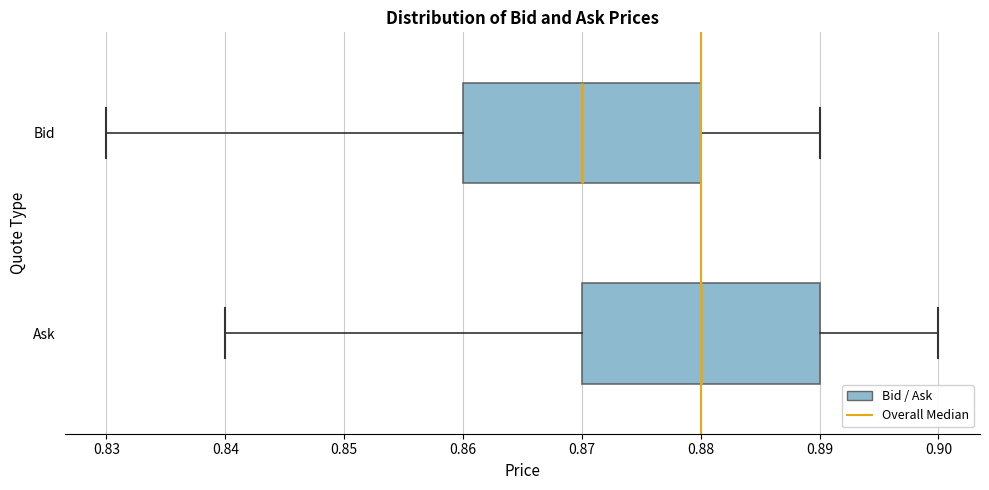

Reading bottom to top, transcribe this box plot: for each box, give where its median line is, the range the box spans, and where its two whiskers end, as read against the x-axis. The values are not printed on the chart, so give them approximately, as read against the axis.

Ask: median 0.88, box 0.87 to 0.89, whiskers 0.84 to 0.90
Bid: median 0.87, box 0.86 to 0.88, whiskers 0.83 to 0.89